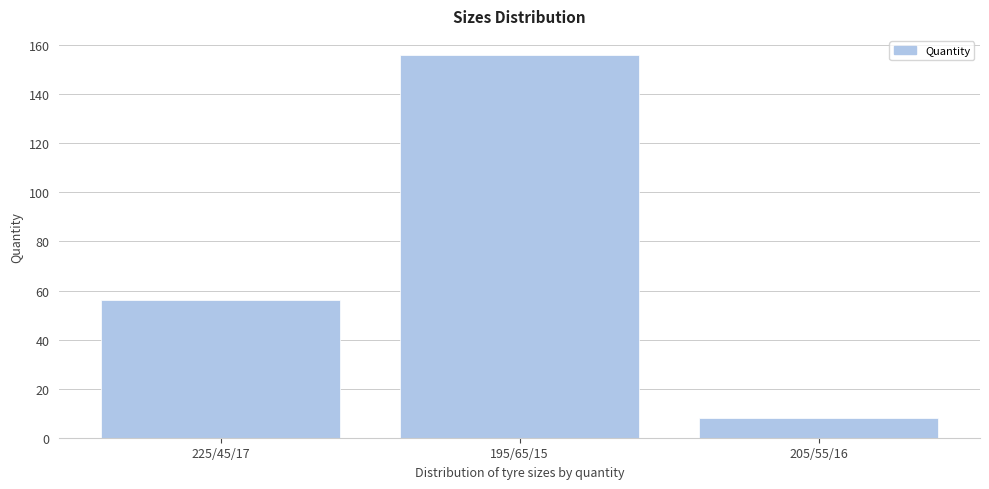

True or false: the data shows 8 at 205/55/16.

True